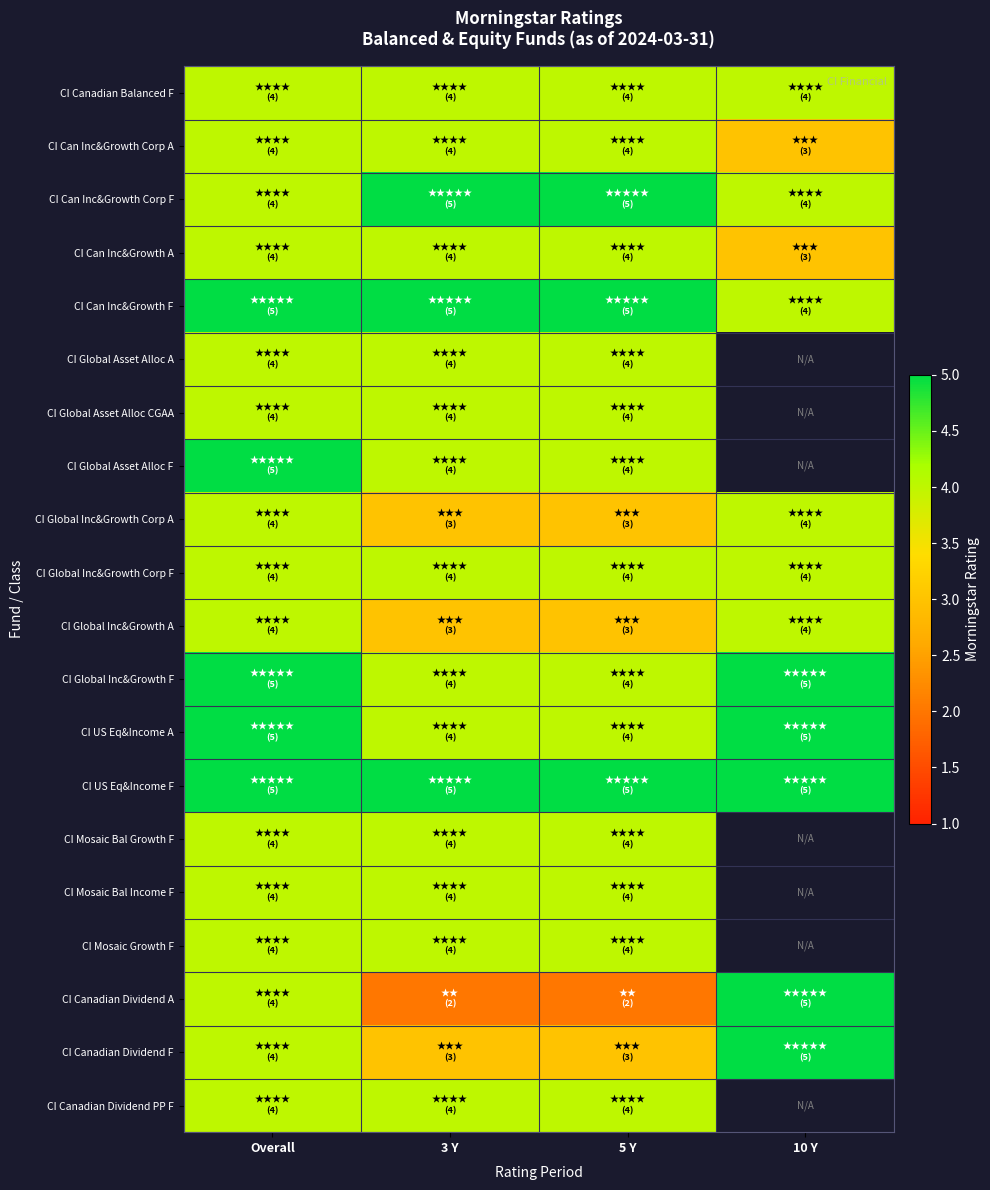

What is the greatest value displayed?

5.0